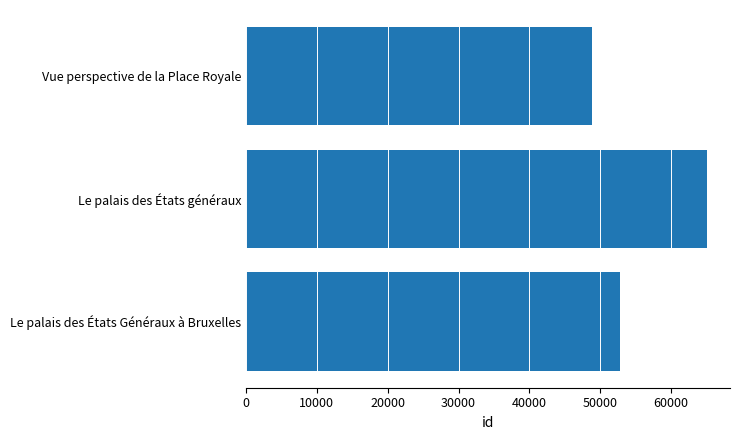

List the labels in order of value, largest first.

Le palais des États généraux, Le palais des États Généraux à Bruxelles, Vue perspective de la Place Royale